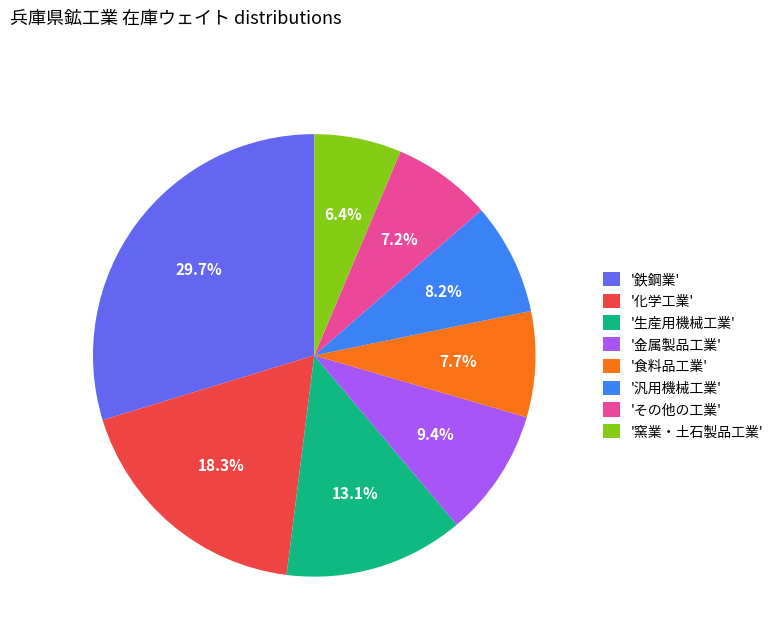

Which has a higher value, '窯業・土石製品工業' or '食料品工業'?

'食料品工業'